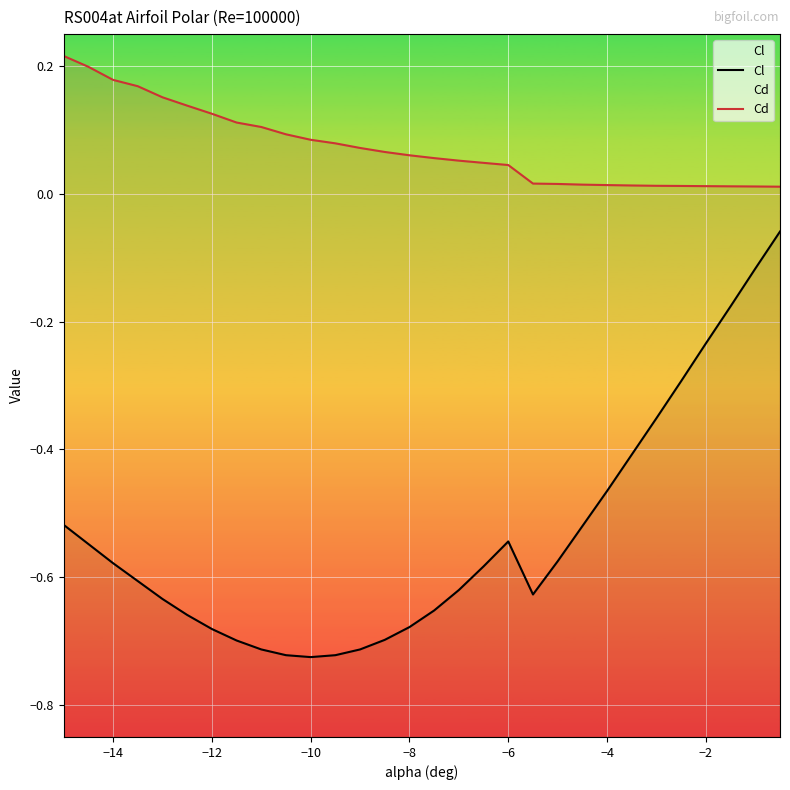

What are all the series names shown in the legend?

Cl, Cd